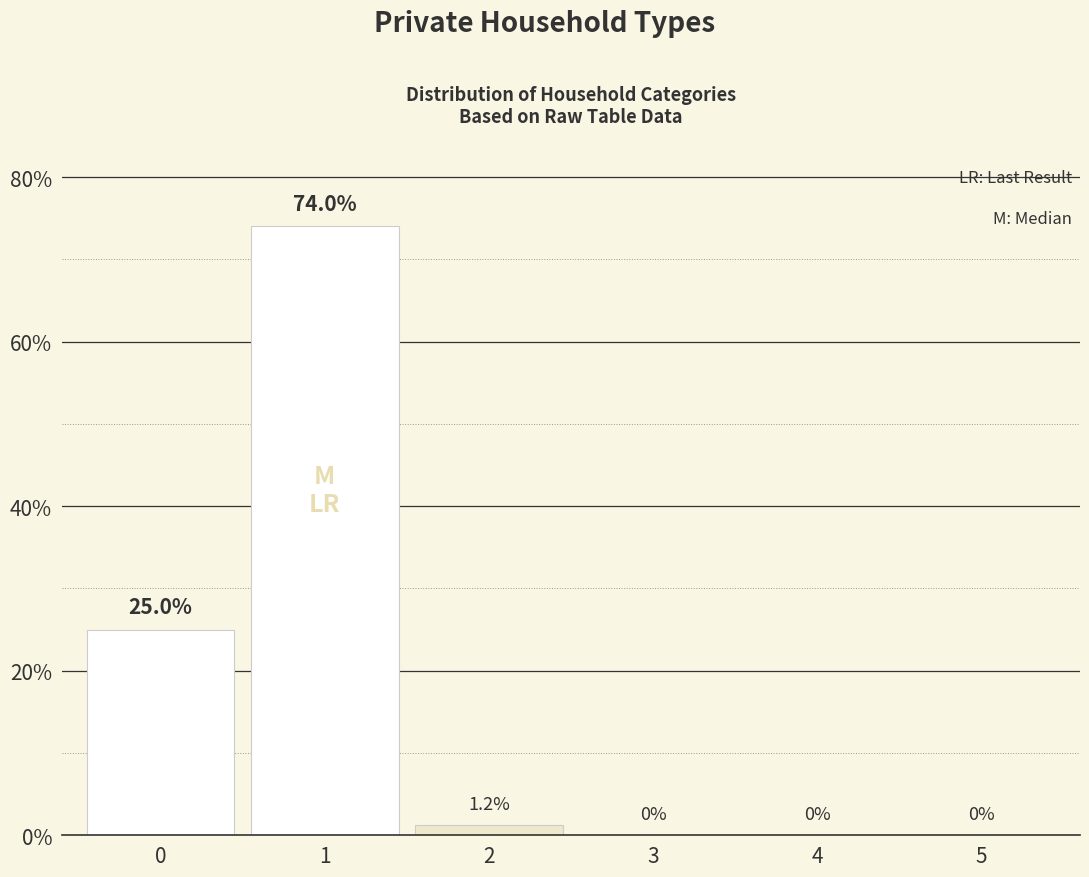

What is the sum of the values at 2 and 3?

1.2